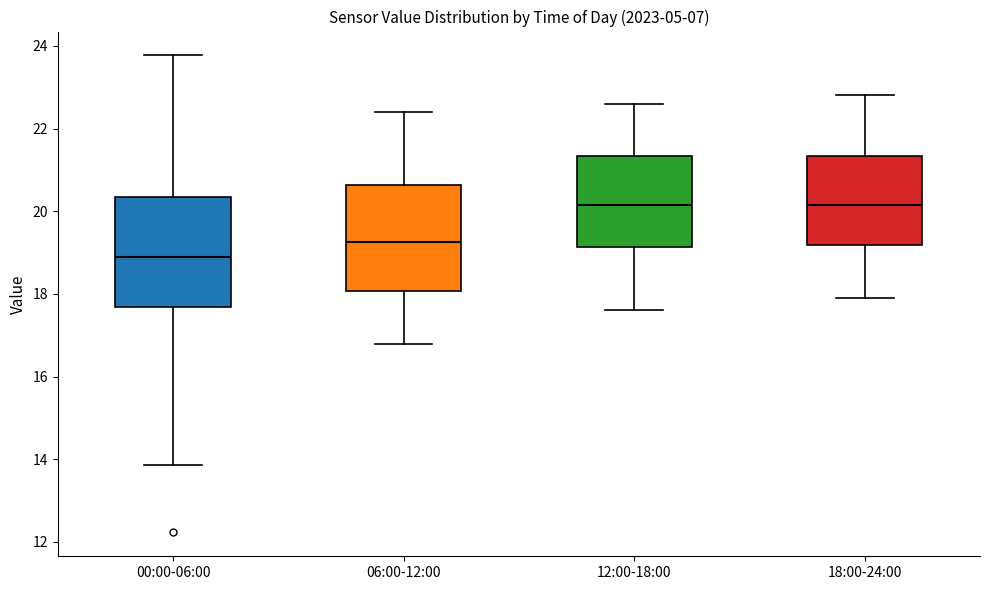

Reading left to right, transcribe this box plot: for each box, give where its median line is, the range the box spans, and where its two whiskers end, as read against the y-axis. The values are not printed on the chart, so give them approximately, as read against the axis.

00:00-06:00: median 18.8, box 17.6 to 20.4, whiskers 13.8 to 23.8
06:00-12:00: median 19.2, box 18.0 to 20.6, whiskers 16.8 to 22.4
12:00-18:00: median 20.2, box 19.2 to 21.4, whiskers 17.6 to 22.6
18:00-24:00: median 20.2, box 19.2 to 21.4, whiskers 18.0 to 22.8